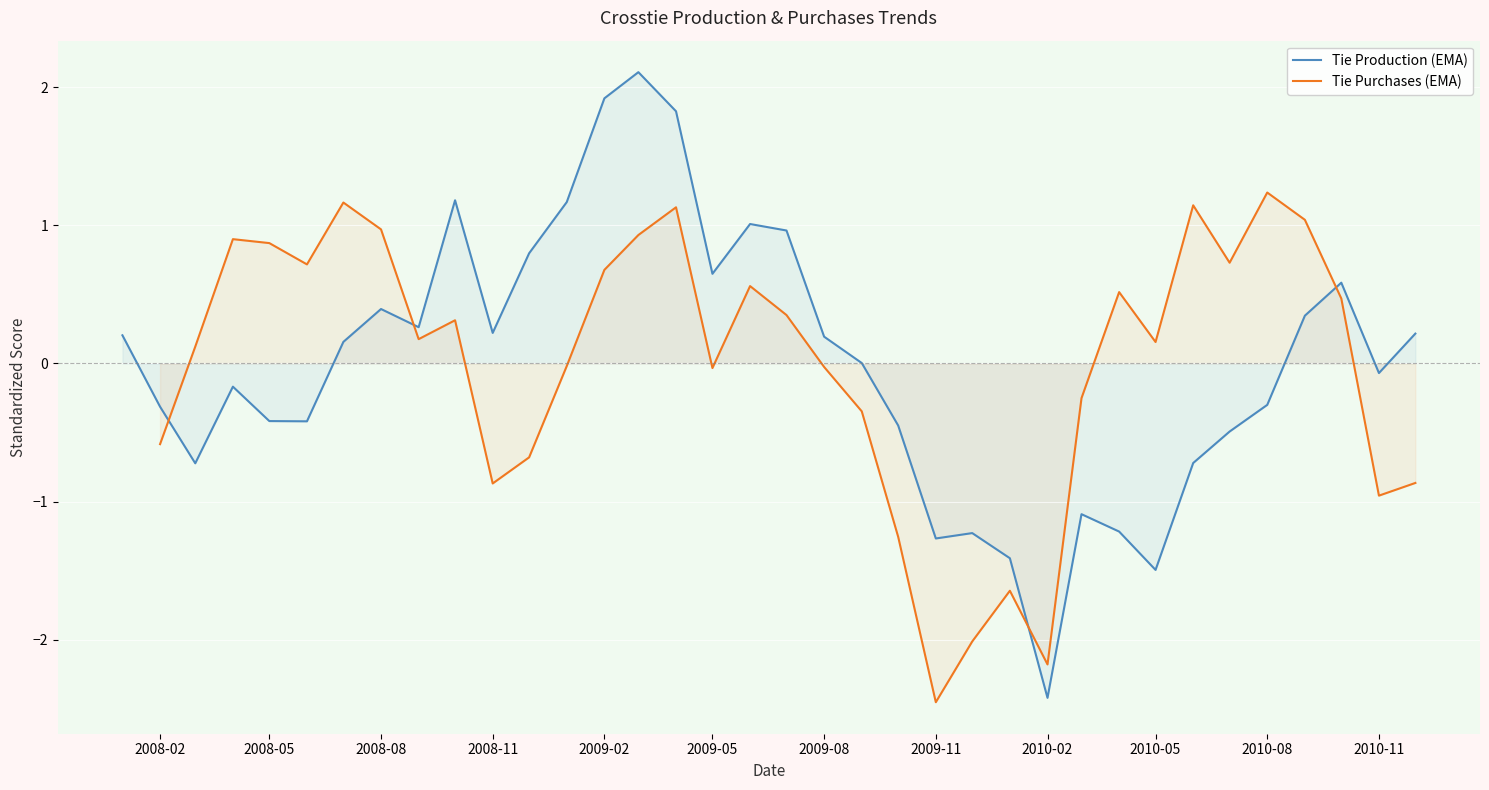

In Tie Purchases (EMA), how many points are higher than both neighbors (excluding endpoints)?

9